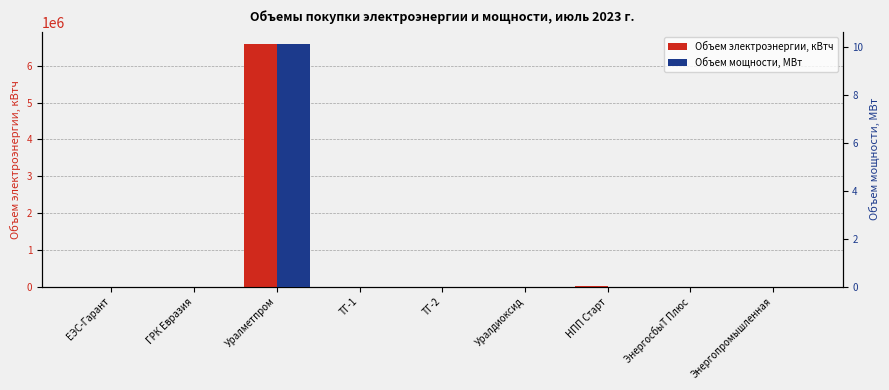

At which category is the sum across all series the highest?

Уралметпром